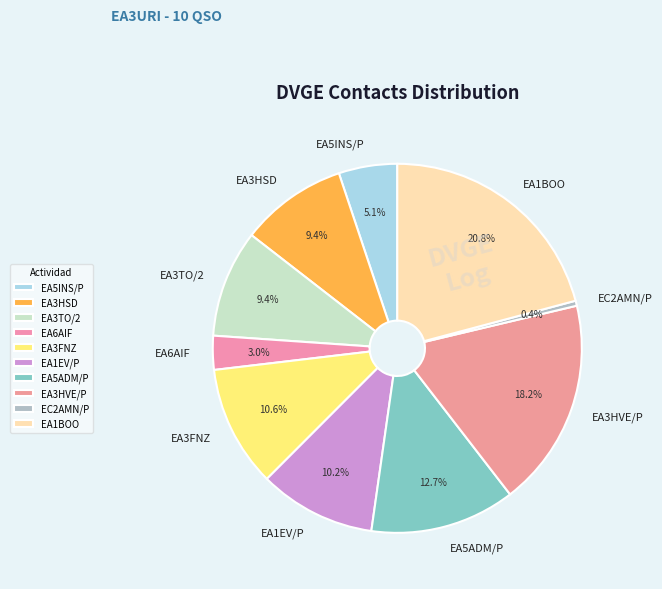

Which has a higher value, EA6AIF or EA3HSD?

EA3HSD